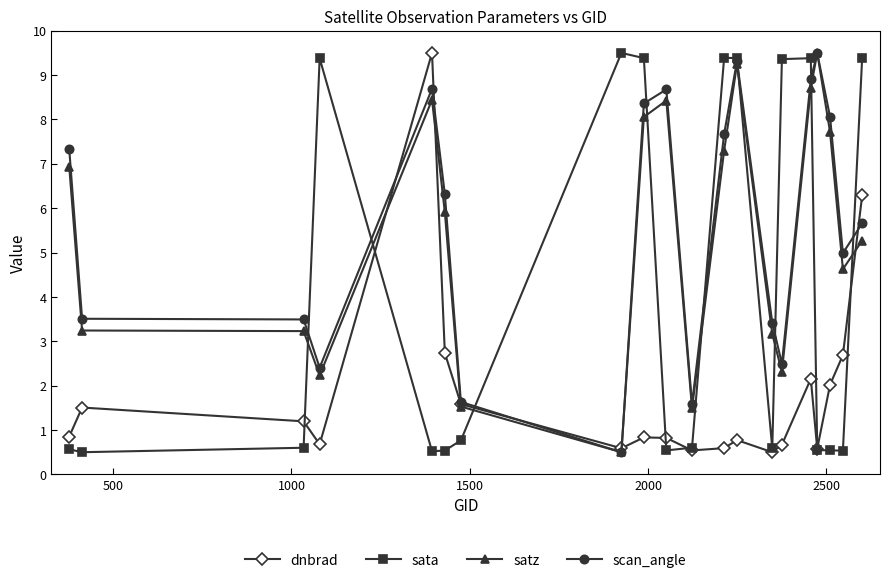

At how many categories does at least one series exceed 4?

15